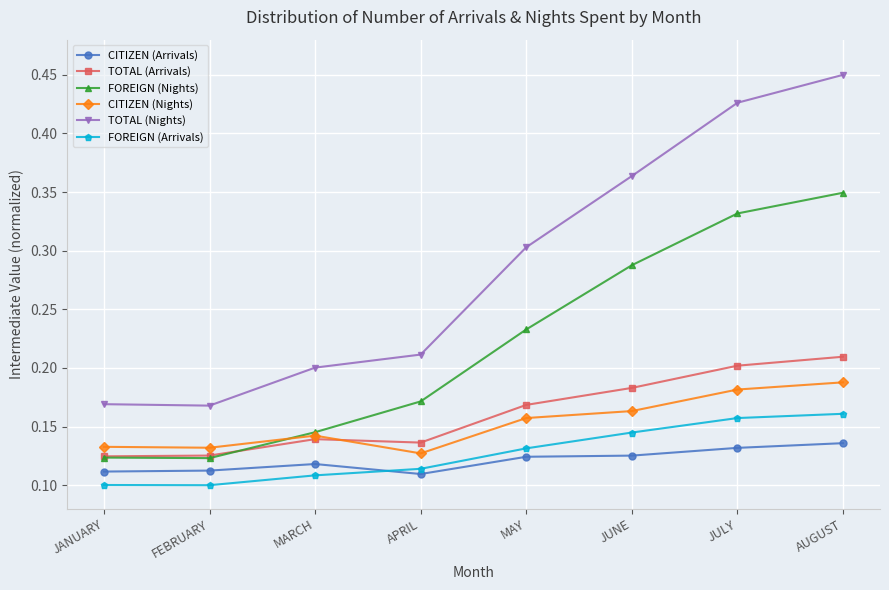

What position from the left is AUGUST?

8